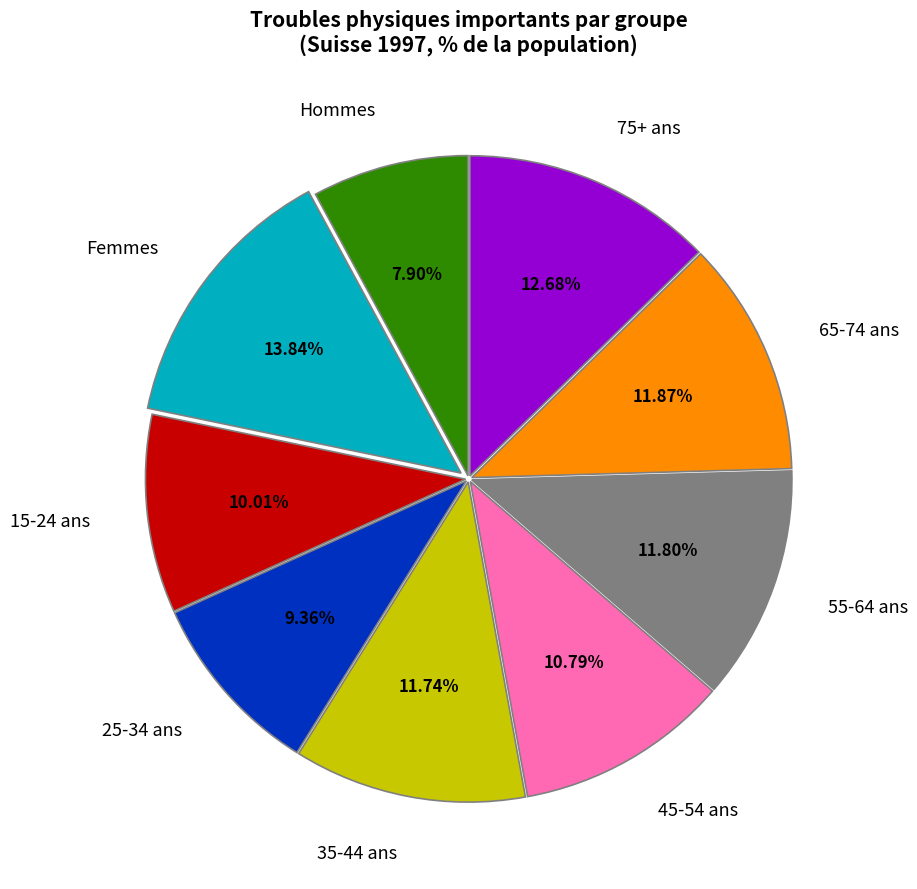

The Hommes slice represents 1% of the pie. True or false?

False